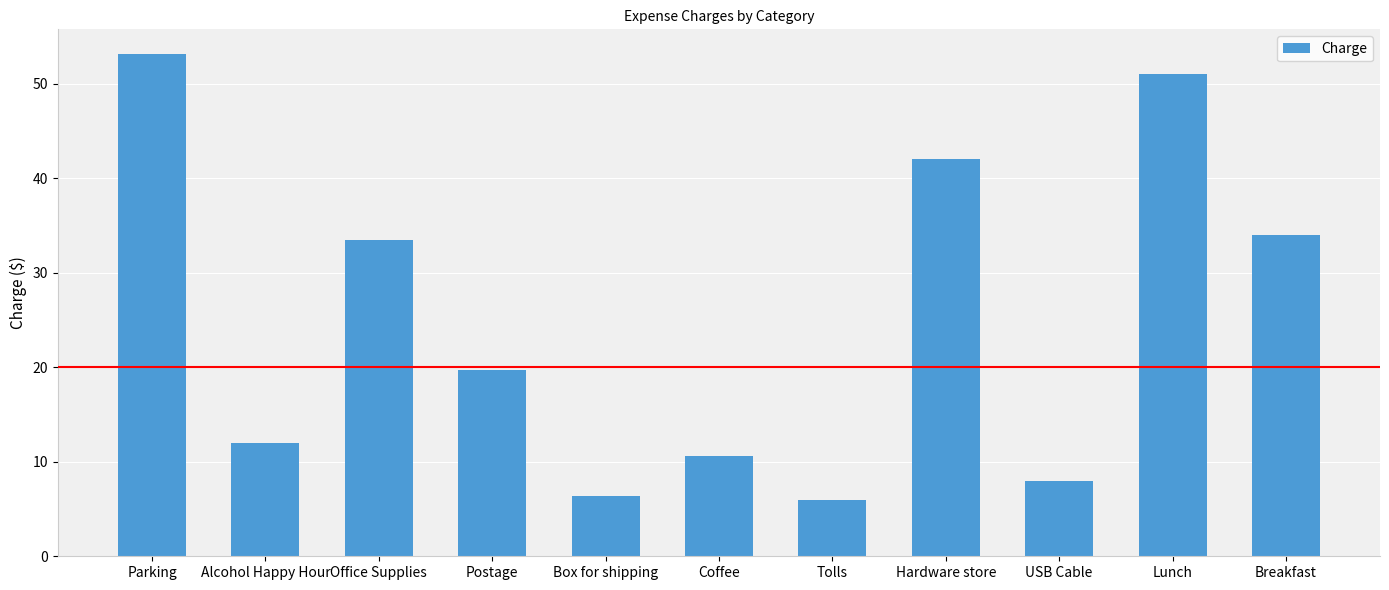

What is the approximate value at Postage?

19.7